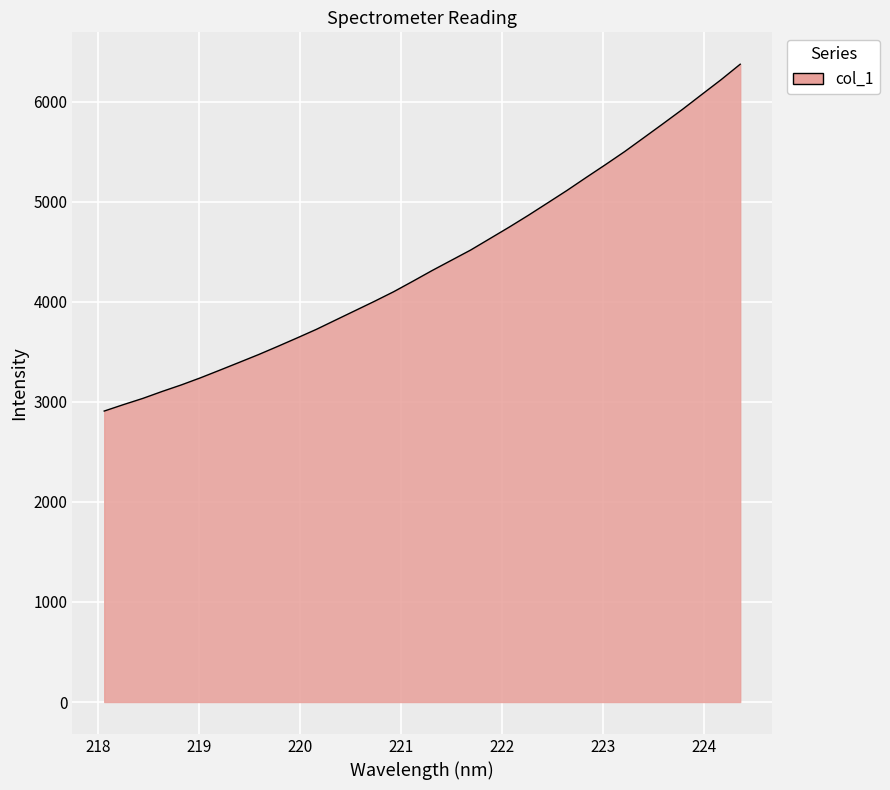

Reading left to right, what are all the values shown in this chart?

2907.2	2971.7	3033.5	3102.9	3168.6	3240.1	3316.4	3393.6	3471.4	3553.8	3637.9	3723.7	3816.9	3909.8	4002.7	4098.8	4203.9	4311.0	4413.4	4515.7	4630.2	4744.7	4863.5	4987.0	5111.1	5241.2	5369.2	5500.2	5639.7	5779.6	5921.6	6069.8	6217.1	6372.6